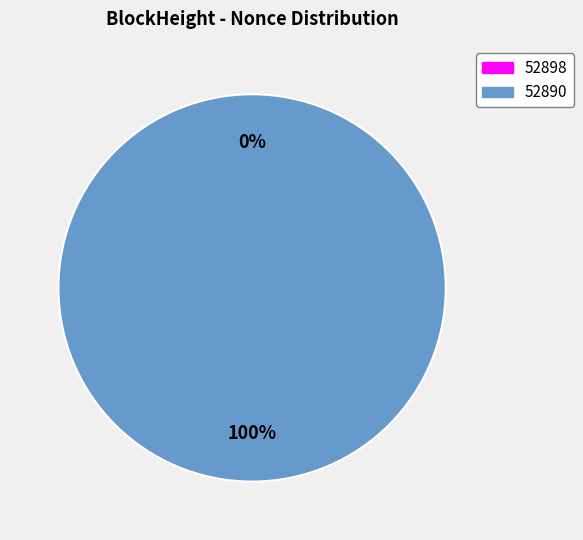

To the nearest percent, what is the combined percentage of 52890 and 52898?

100%